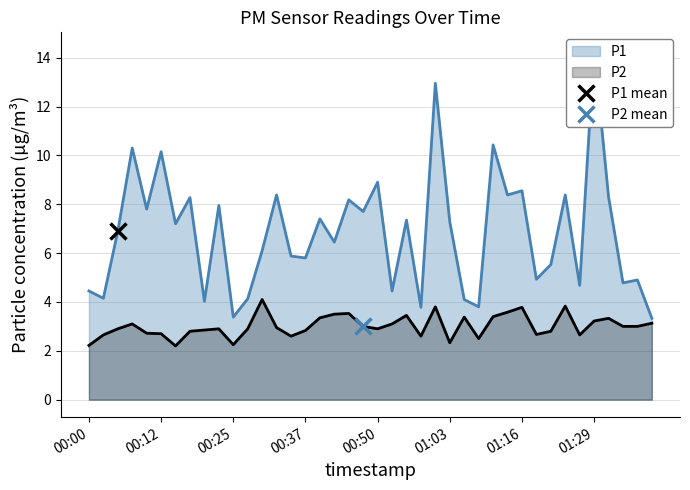

The value of P2 at 00:10 is 2.7. True or false?

True